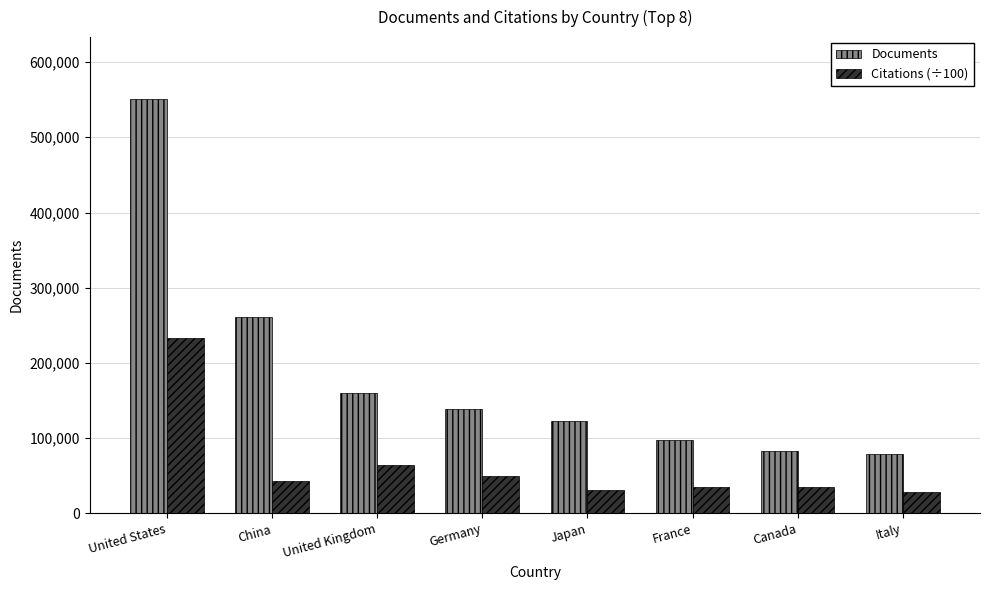

At how many categories does at least one series exceed 112242?

5